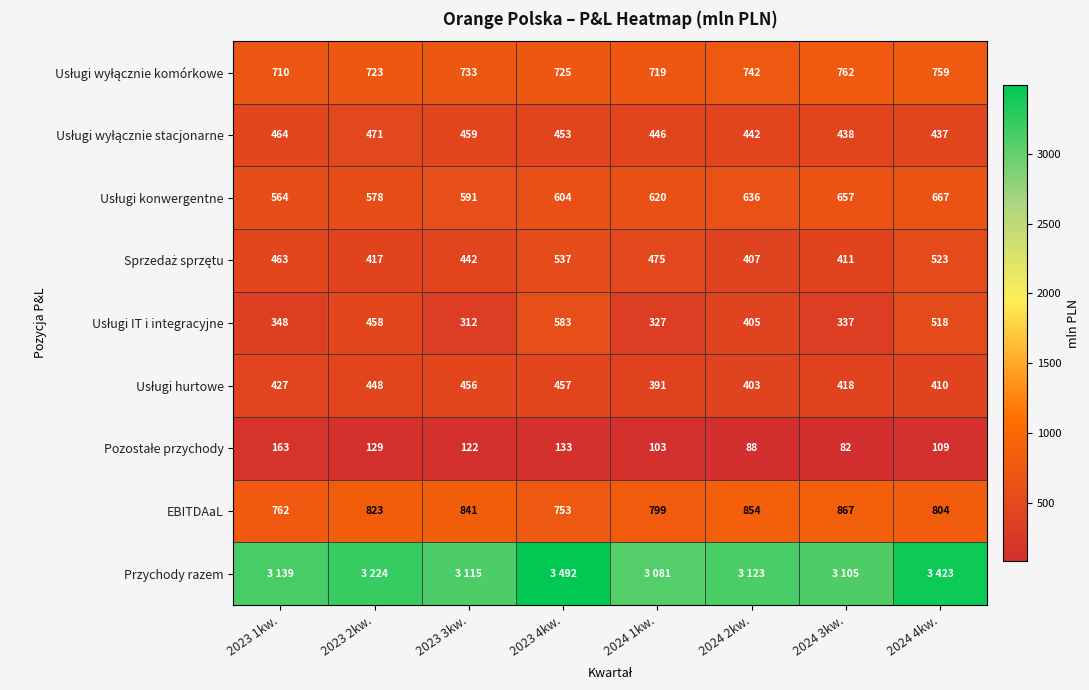

What is the highest value of the EBITDAaL series?

867